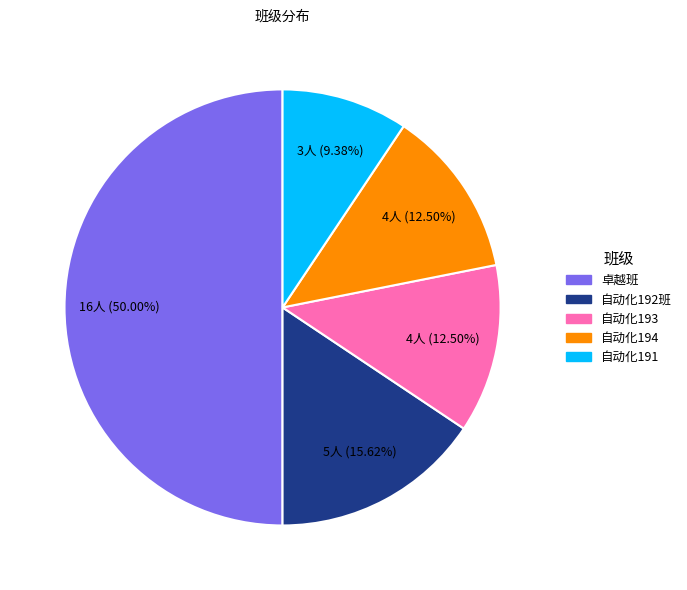

Does 自动化194 represent more than half of the total?

No